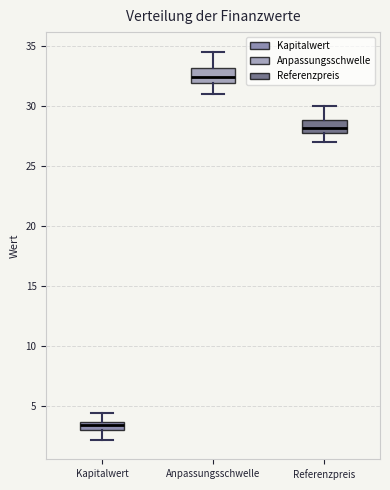

Which box's median line is the highest?

Anpassungsschwelle